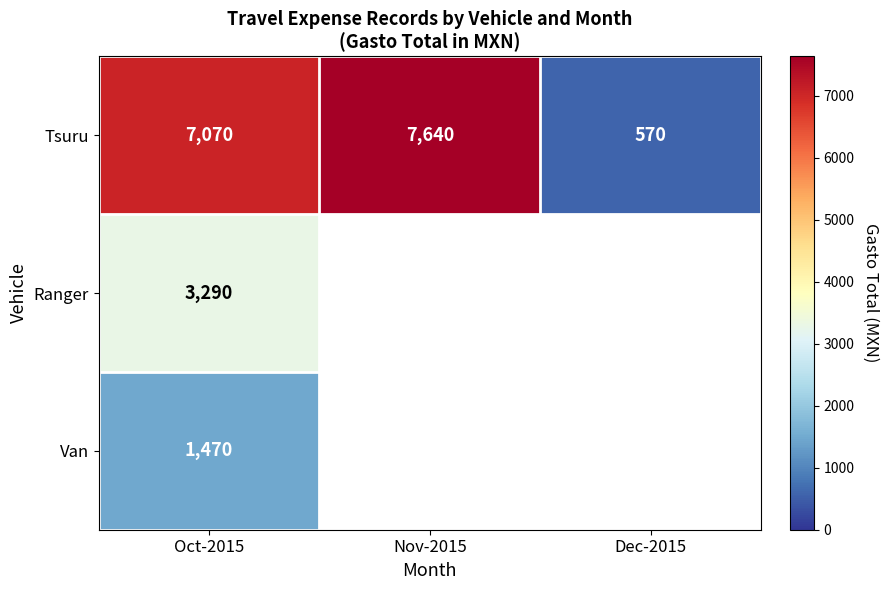

Is it true that Ranger equals 3290 at Oct-2015?

True